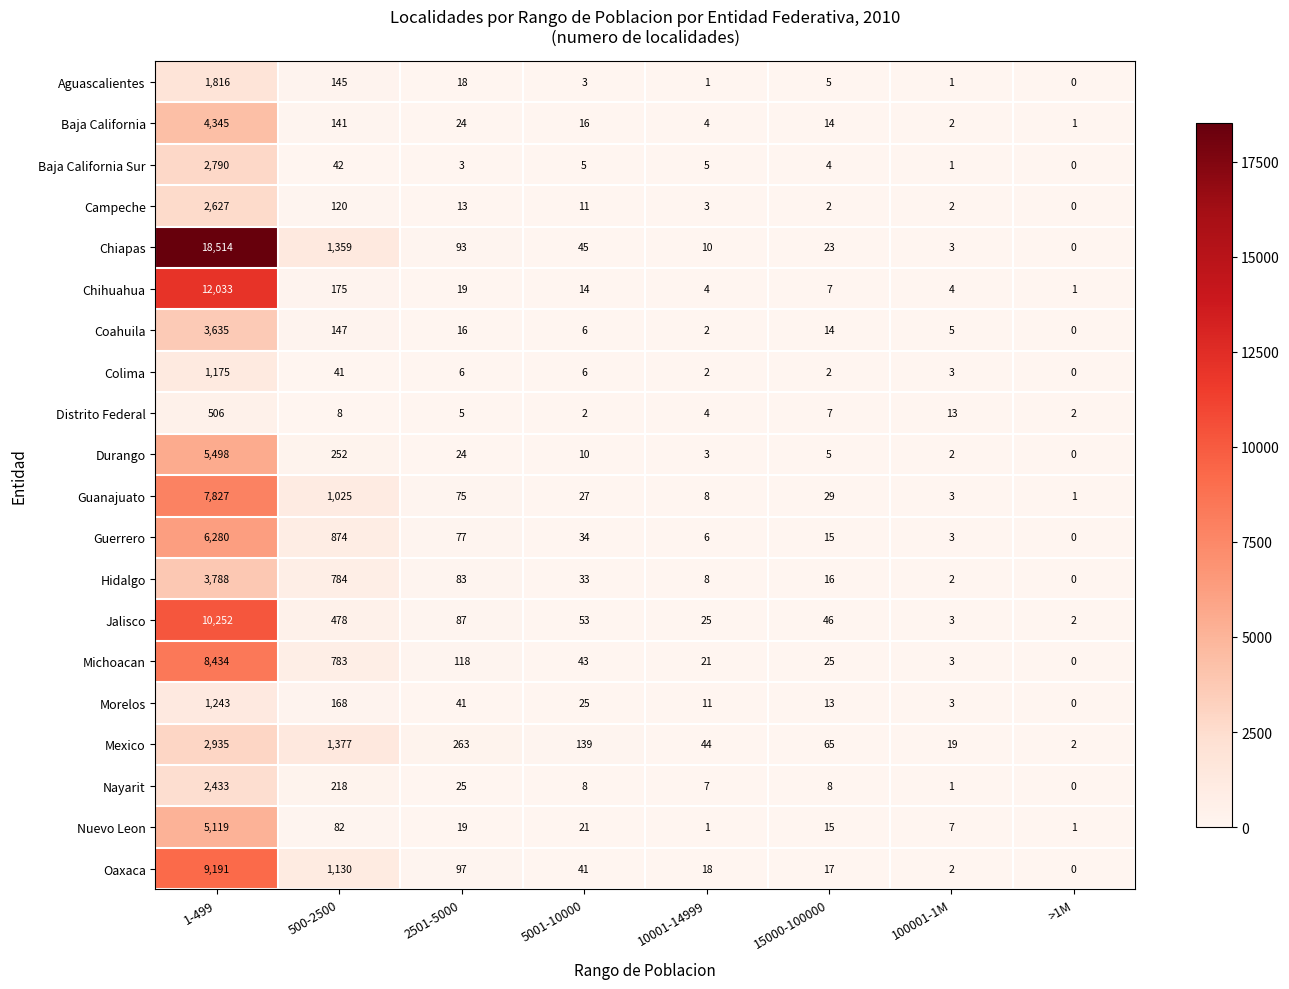

The Coahuila series shows 147 at 500-2500. True or false?

True